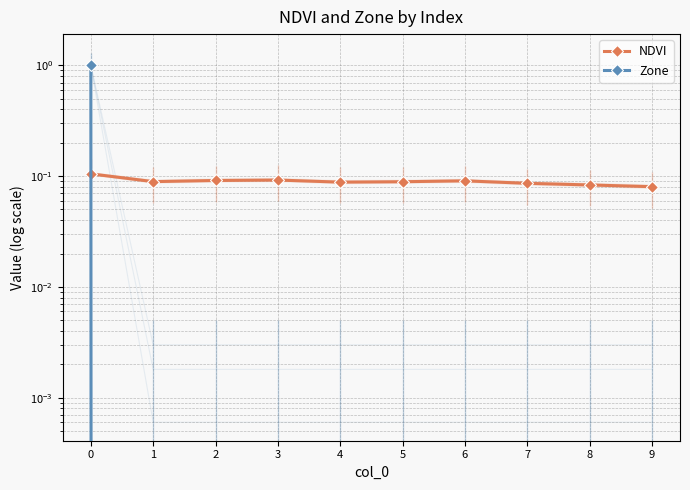

What is the value of the NDVI point at the 1st from the left?

0.1